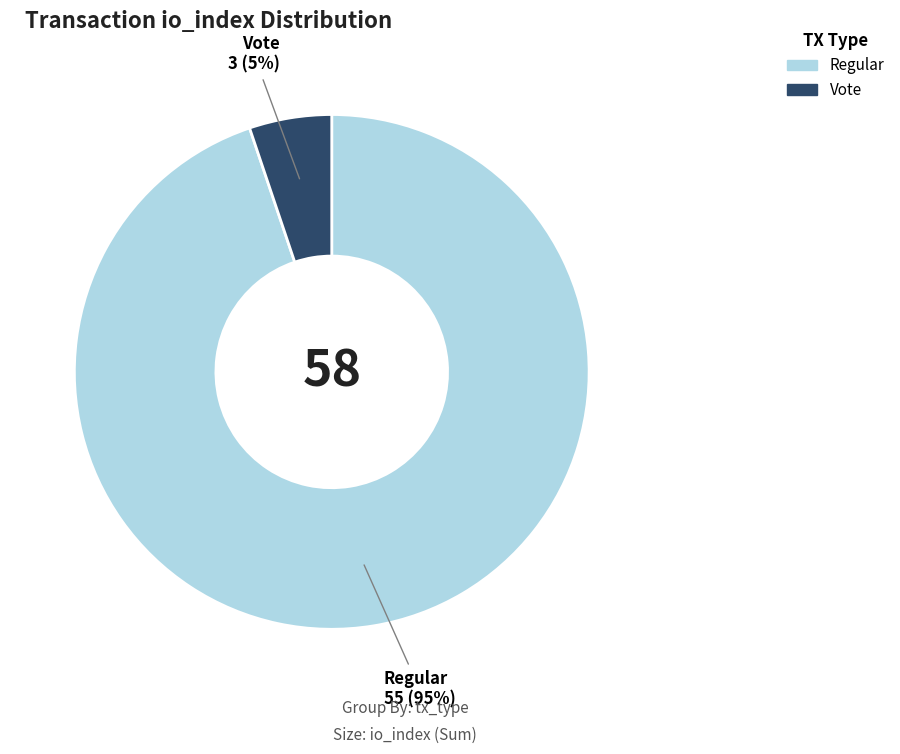

Does any single category account for the majority?

Yes